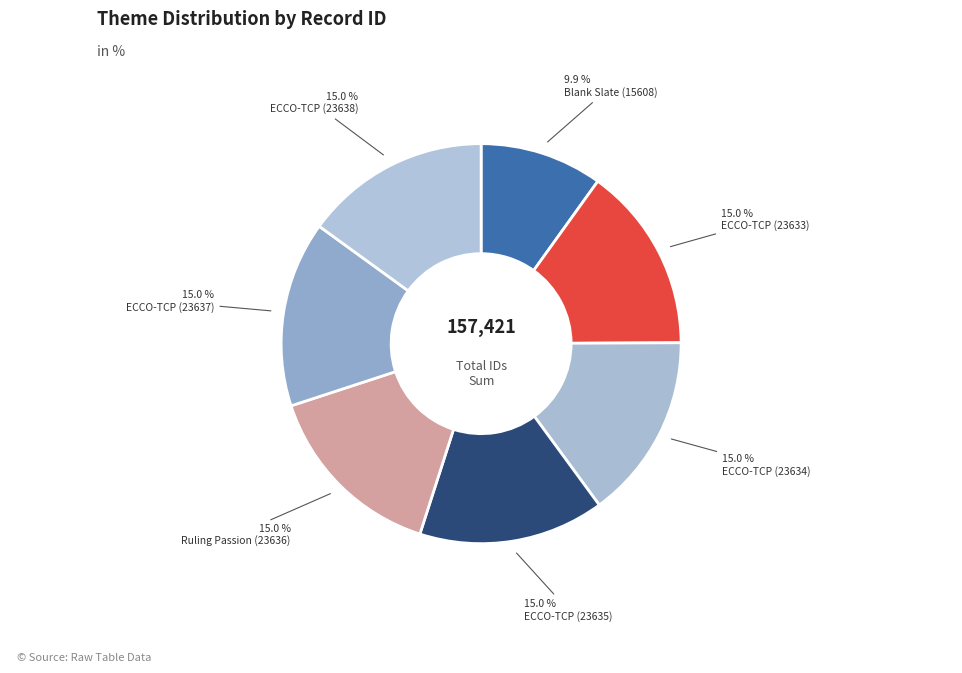

How many slices are in this pie chart?

7